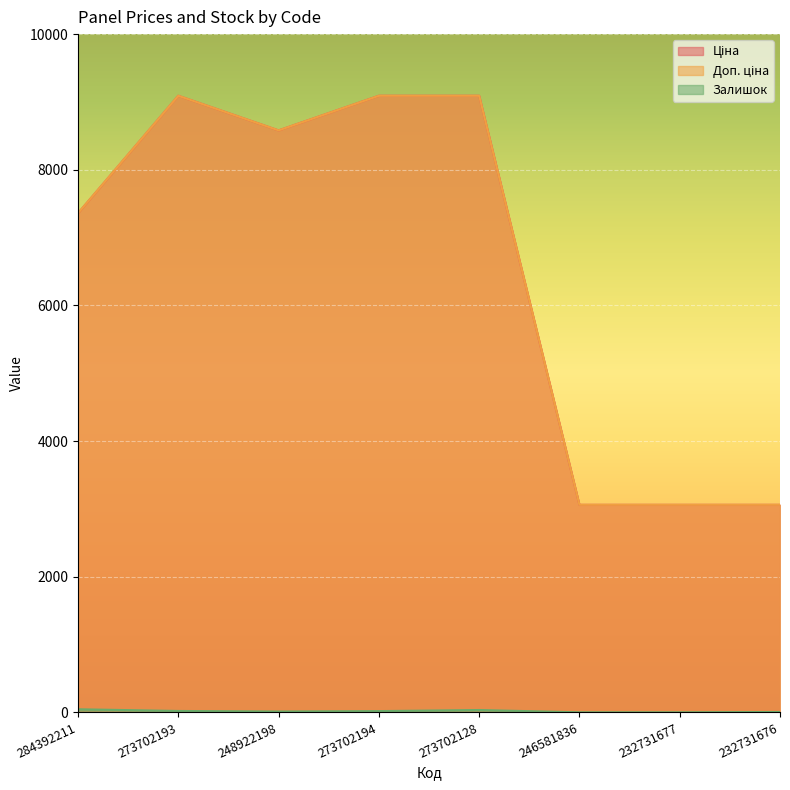

Read the Залишок value at 273702194.

18.0